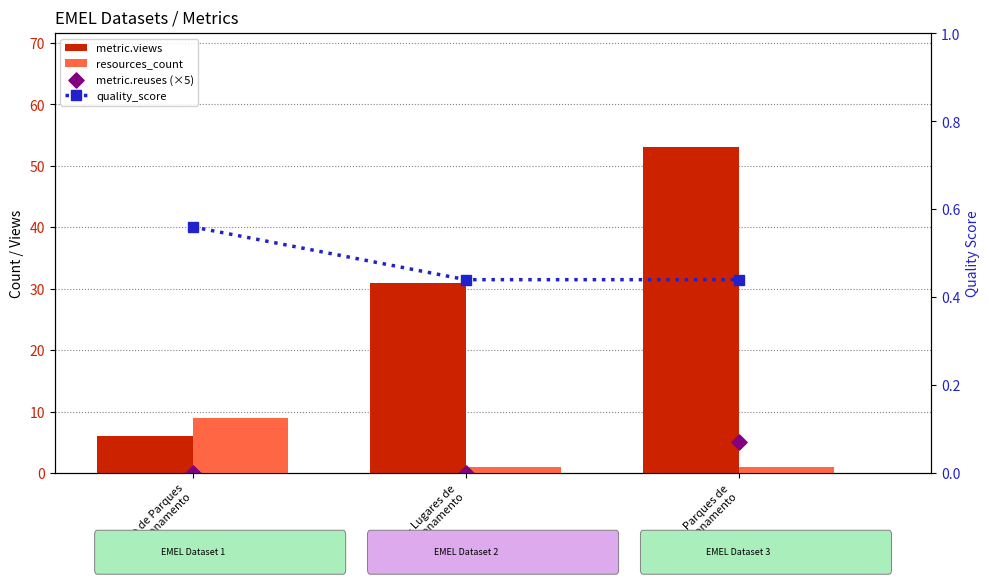

What are all the series names shown in the legend?

metric.views, resources_count, metric.reuses (×5), quality_score